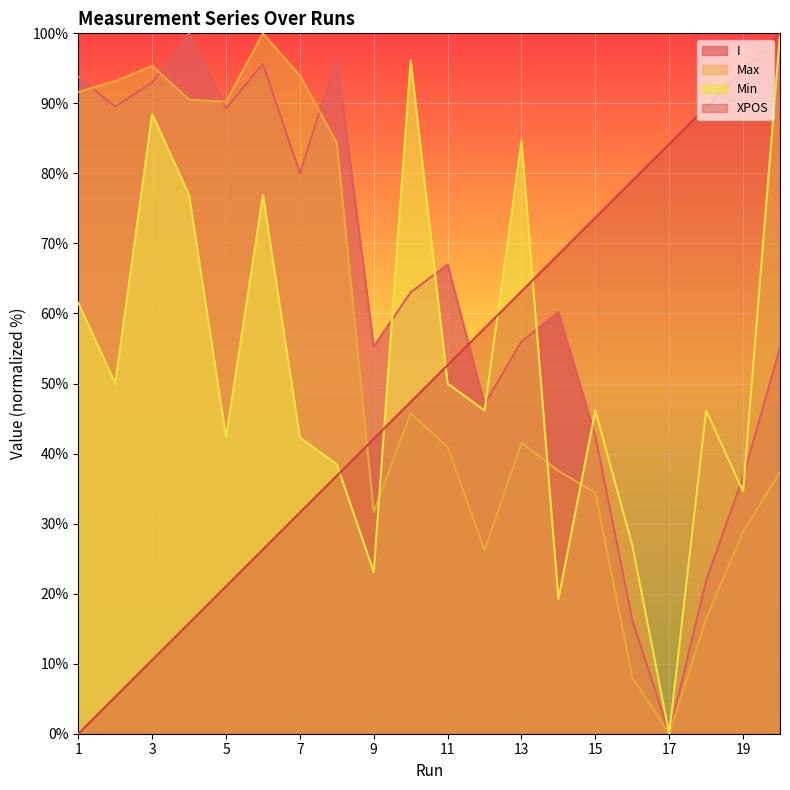

Reading right to left, extract all data points from this chart.

I: 20=55.1	19=36.6	18=21.9	17=0.0	16=16.2	15=42.5	14=60.2	13=56.0	12=47.0	11=67.0	10=63.0	9=55.3	8=96.5	7=80.1	6=95.6	5=89.3	4=100.0	3=93.0	2=89.5	1=93.8
Max: 20=37.4	19=28.8	18=16.4	17=0.0	16=8.1	15=34.4	14=37.5	13=41.6	12=26.2	11=40.9	10=45.7	9=31.6	8=84.3	7=94.0	6=100.0	5=90.2	4=90.5	3=95.3	2=93.2	1=91.6
Min: 20=100.0	19=34.6	18=46.2	17=0.0	16=26.9	15=46.2	14=19.2	13=84.6	12=46.2	11=50.0	10=96.2	9=23.1	8=38.5	7=42.3	6=76.9	5=42.3	4=76.9	3=88.5	2=50.0	1=61.5
XPOS: 20=100.0	19=94.7	18=89.5	17=84.2	16=78.9	15=73.7	14=68.4	13=63.2	12=57.9	11=52.6	10=47.4	9=42.1	8=36.8	7=31.6	6=26.3	5=21.1	4=15.8	3=10.5	2=5.3	1=0.0